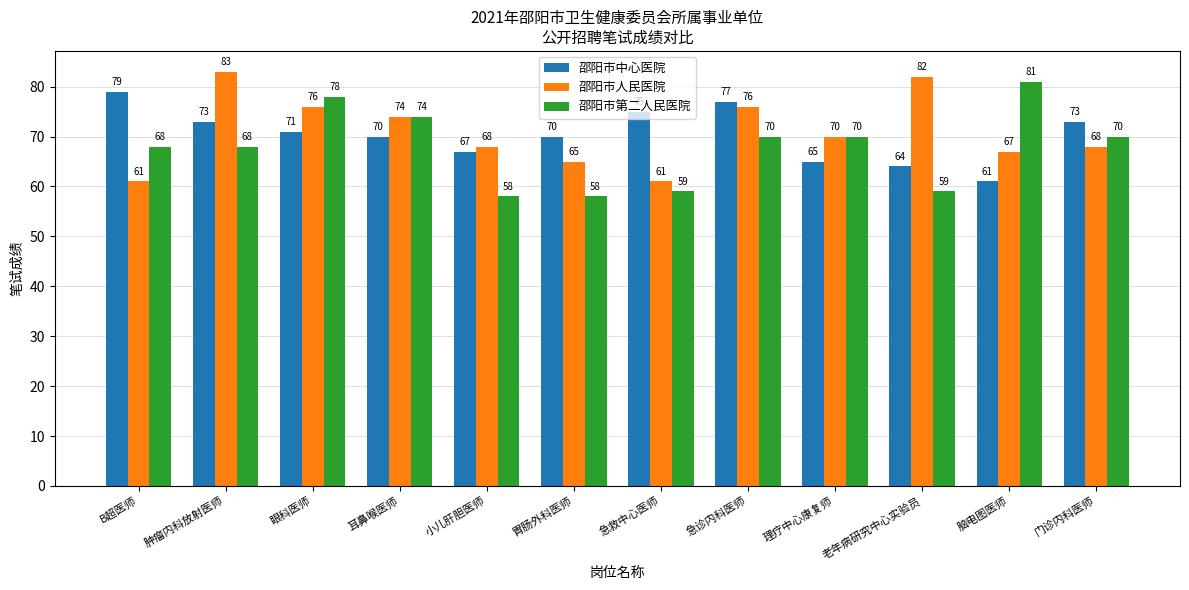

How many groups of bars are there?

12